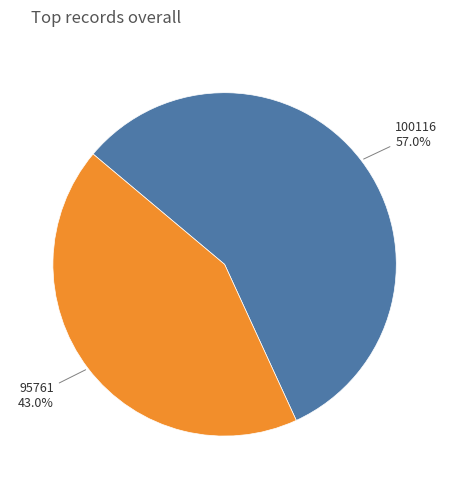

Rank the categories by value from highest to lowest.

100116, 95761